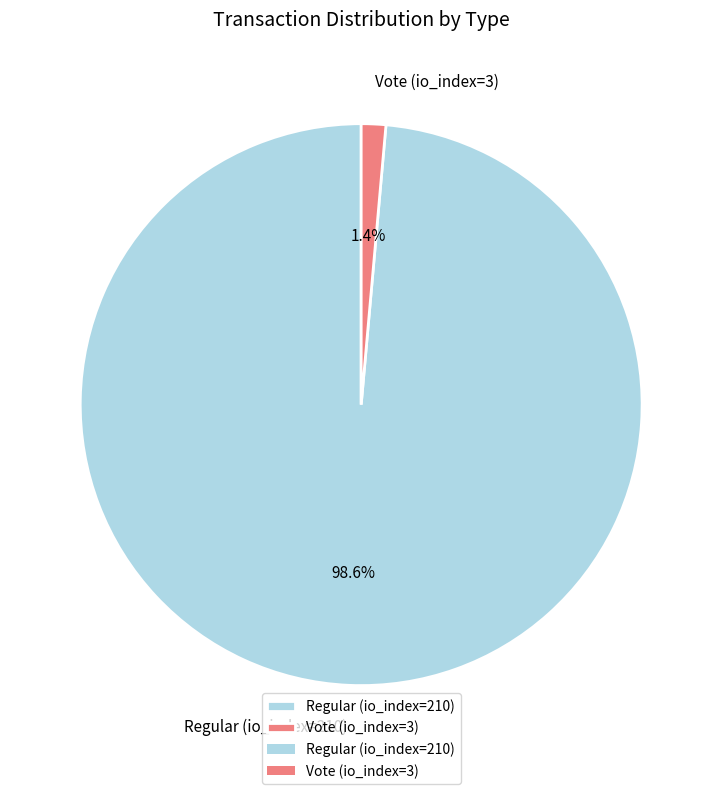

What percentage do Regular (io_index=210) and Vote (io_index=3) together represent?

100.0%